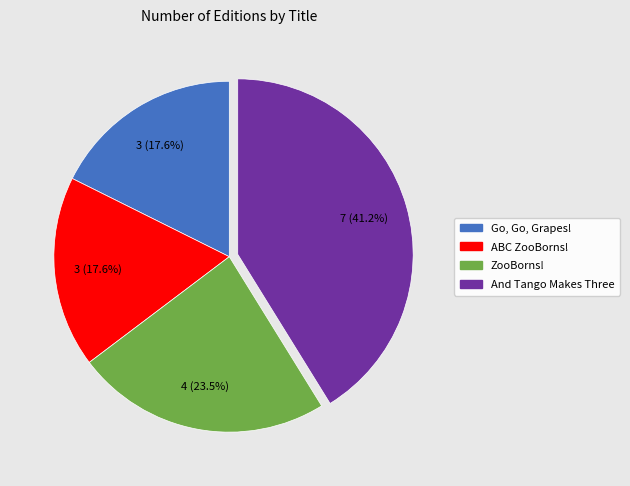

Does ZooBorns! represent more than half of the total?

No